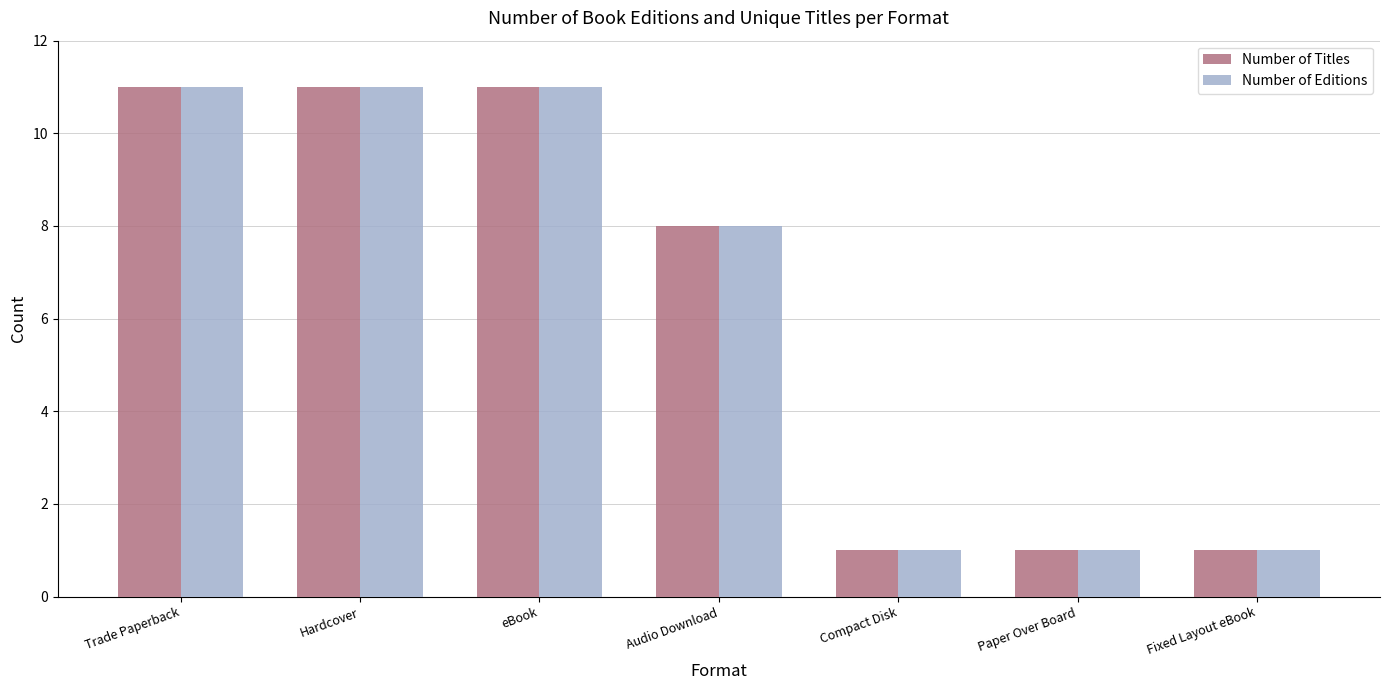

At which label is Number of Editions closest to 6?

Audio Download